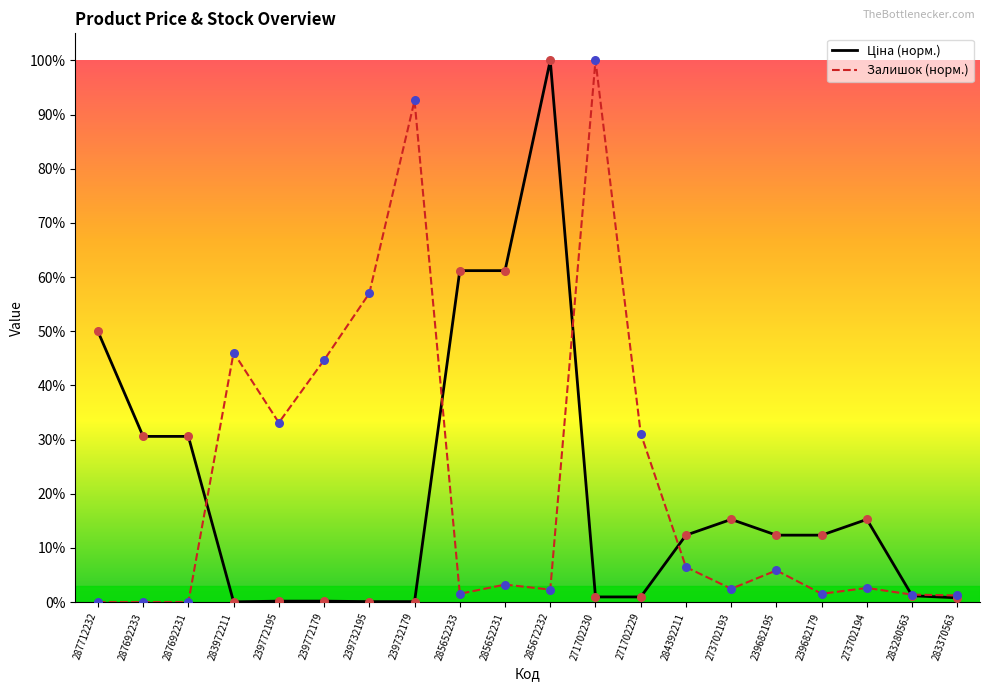

Which series contains the highest Y value?

Ціна